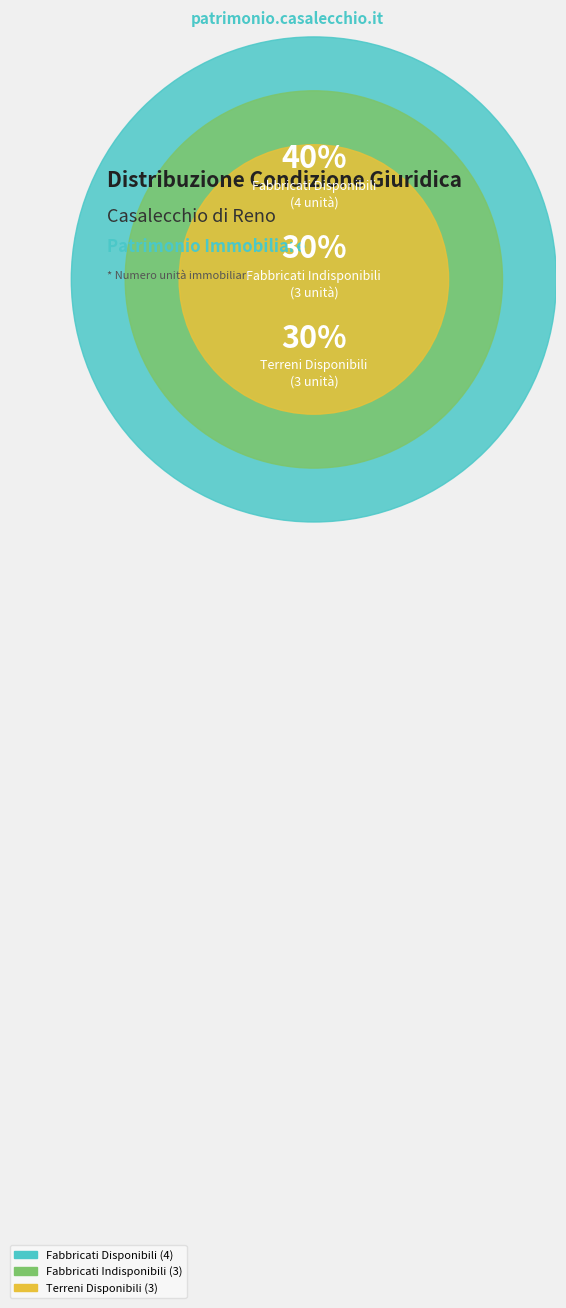

What is the largest slice in the pie chart?

Fabbricati Disponibili